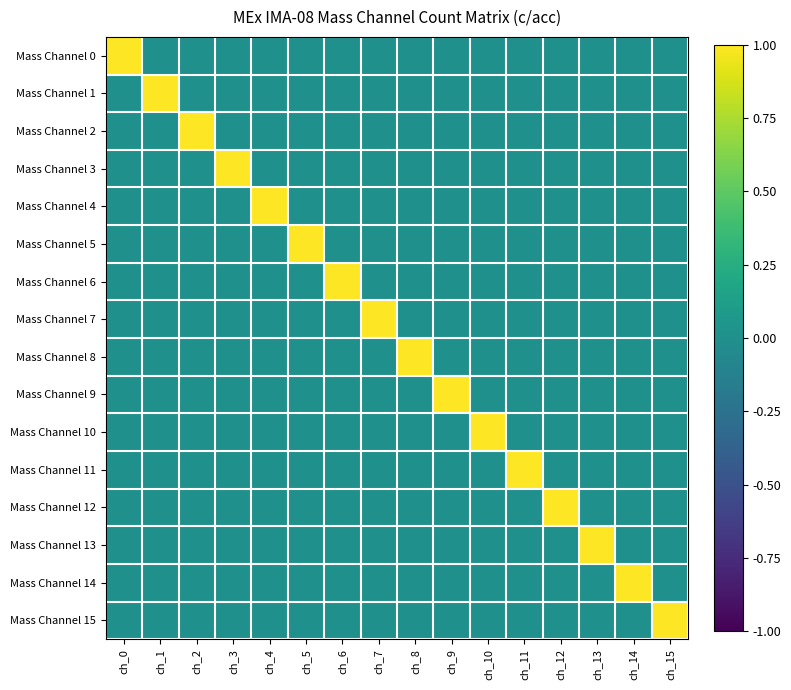

What is the spread (max minus min) of values at ch_3?

1